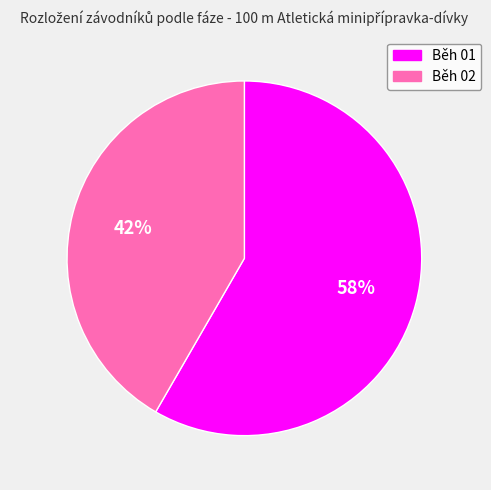

Approximately how many times larger is the value at Běh 01 compared to Běh 02?

1.4